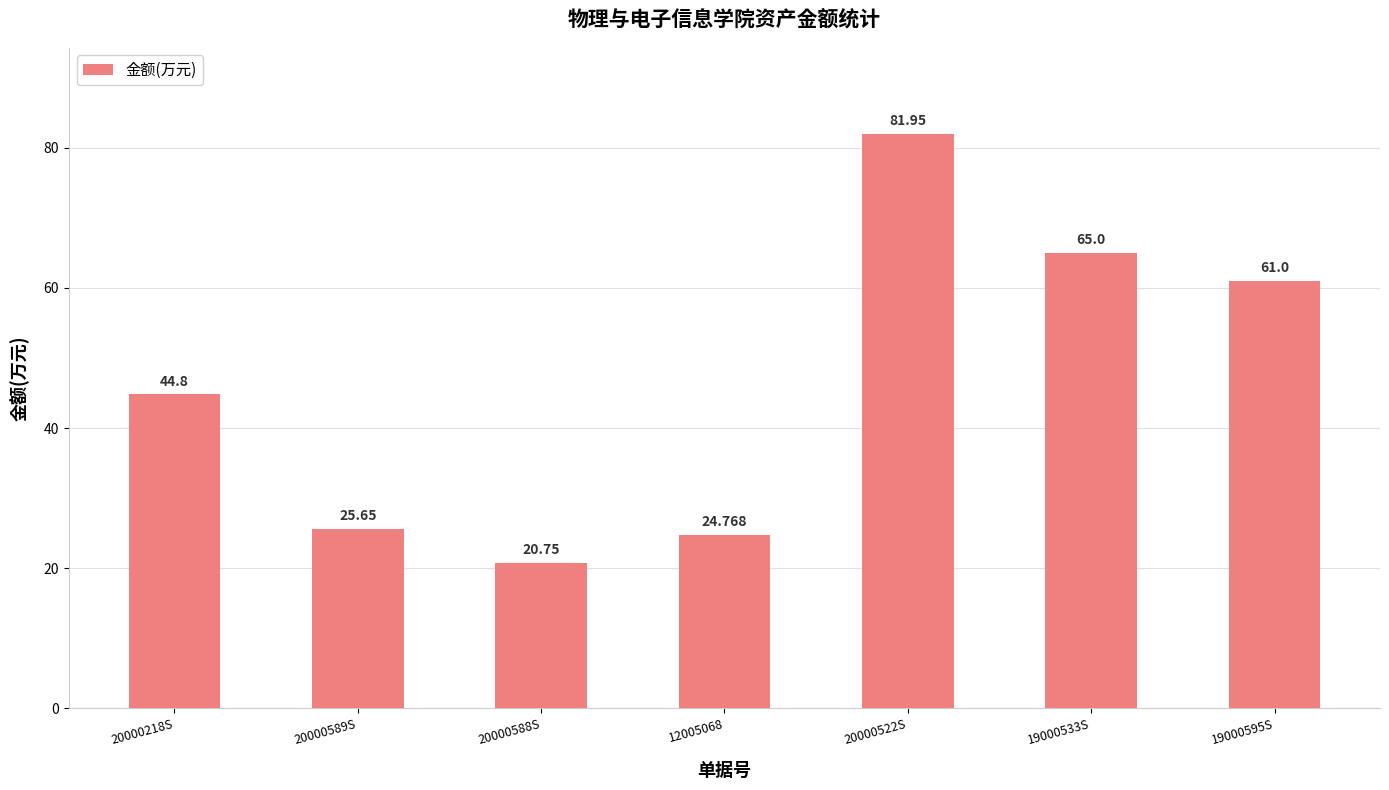

Rank the categories by value from highest to lowest.

20000522S, 19000533S, 19000595S, 20000218S, 20000589S, 12005068, 20000588S